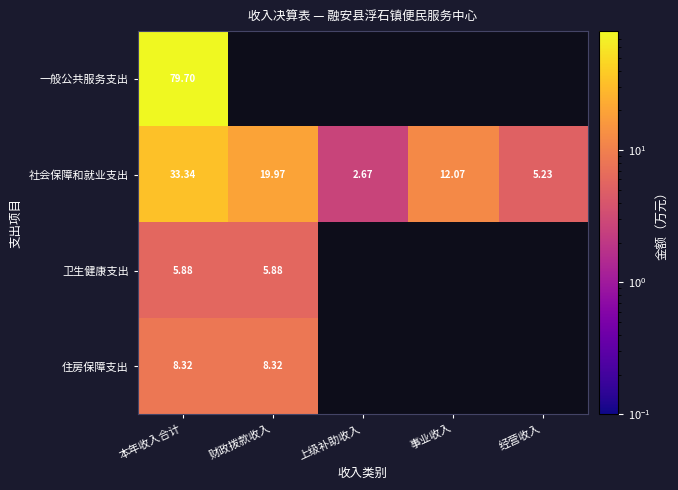

Where is 社会保障和就业支出 nearest to the value 18?

财政拨款收入